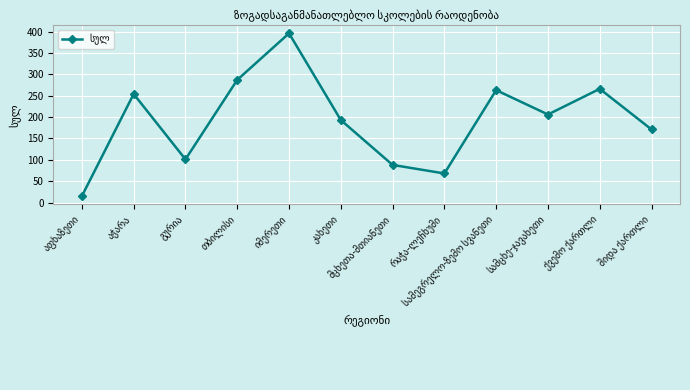

Is this an area chart (filled region under the line)?

No